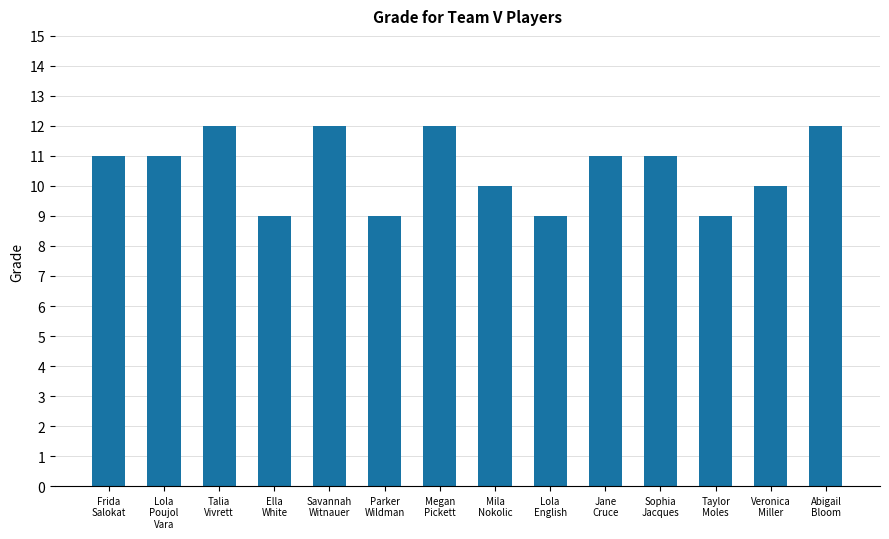

What position from the right is Veronica
Miller?

2